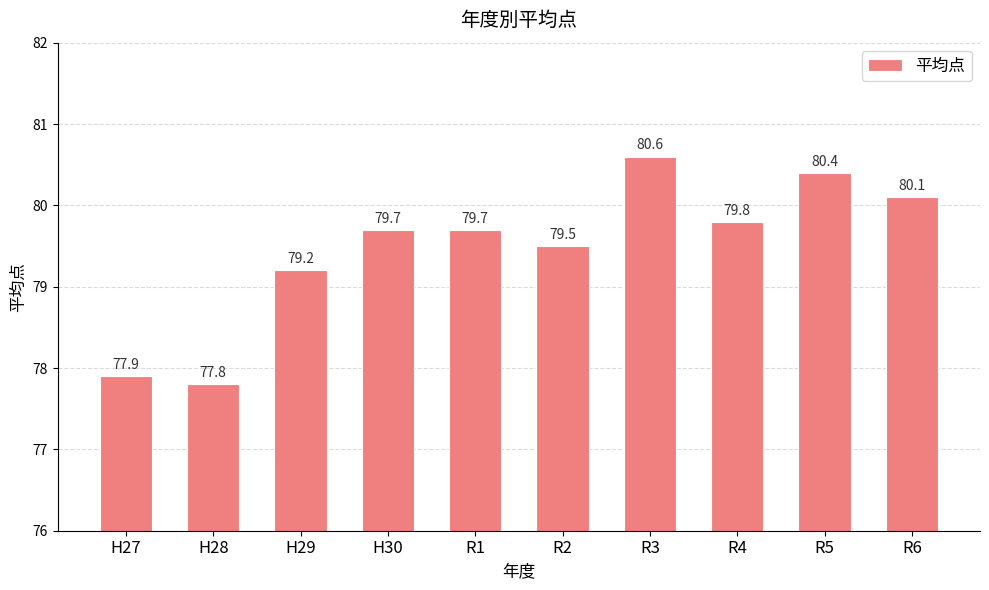

How many values exceed 79?

8